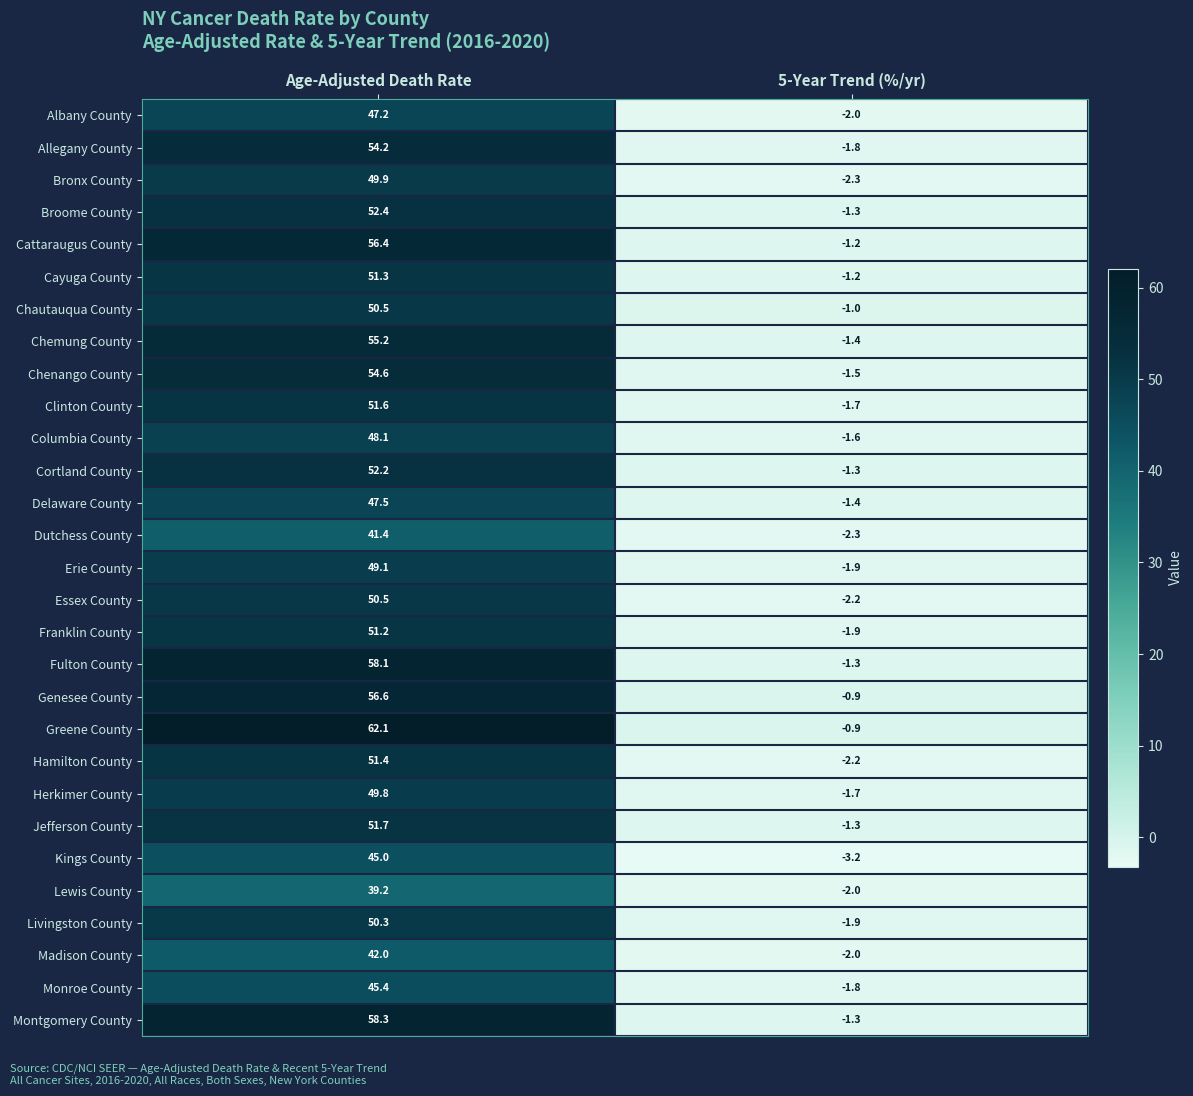

At which category is the sum across all series the highest?

Age-Adjusted Death Rate